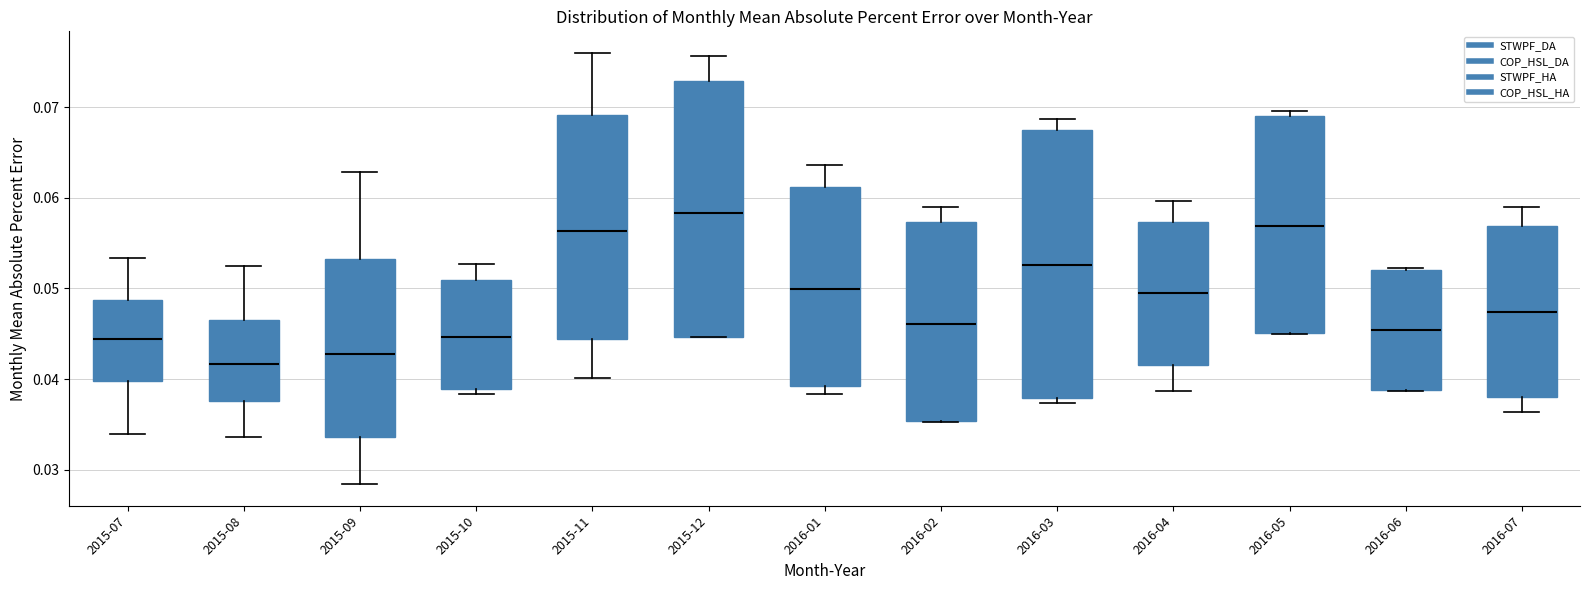

Which box has the lowest median line?

2015-08